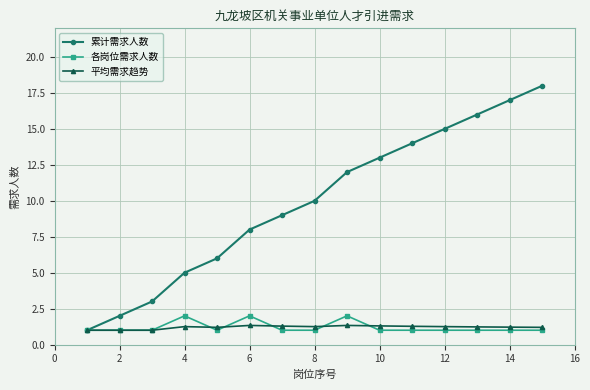

True or false: 平均需求趋势 has more than 1 points higher than both neighbors.

True